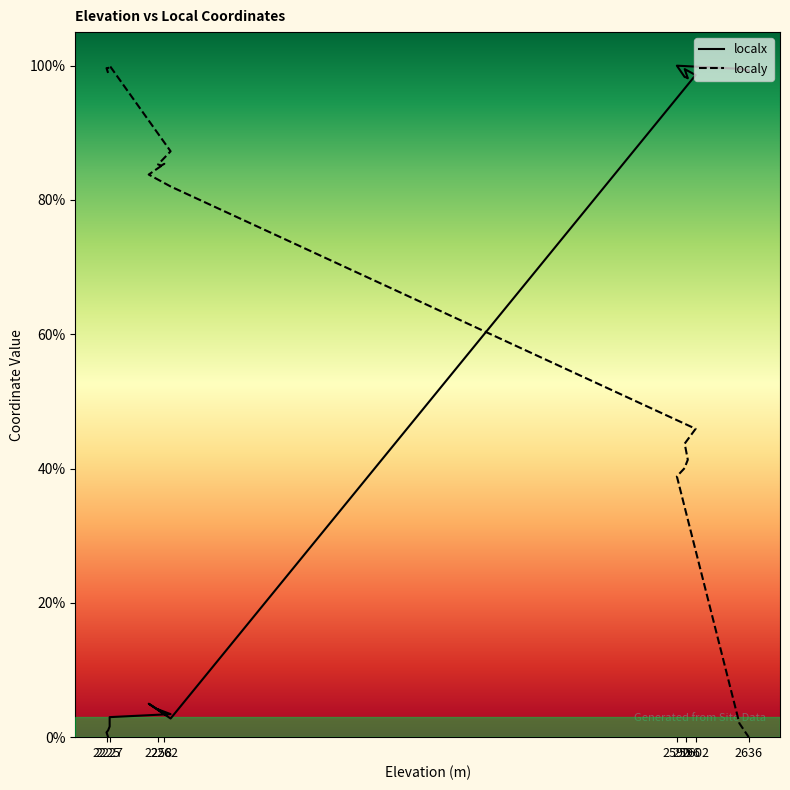

The value of localy at 2226 is 1.0. True or false?

True